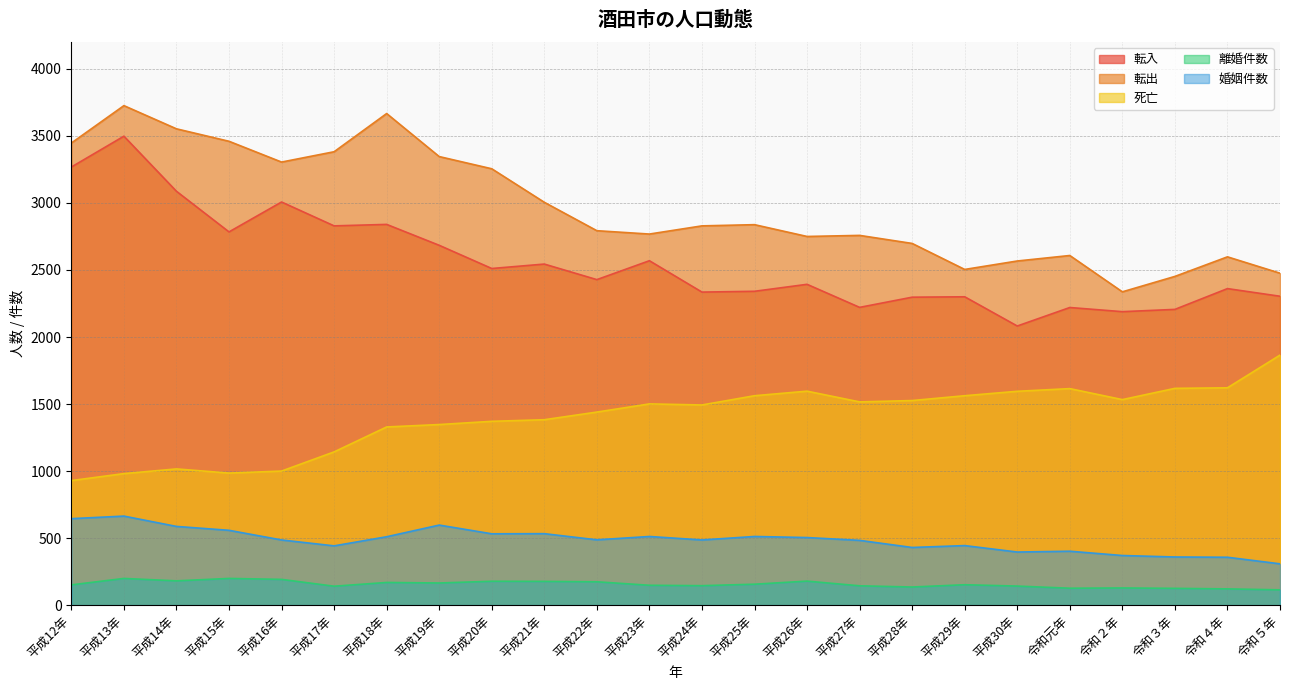

At which label is 死亡 closest to 1397?

平成21年